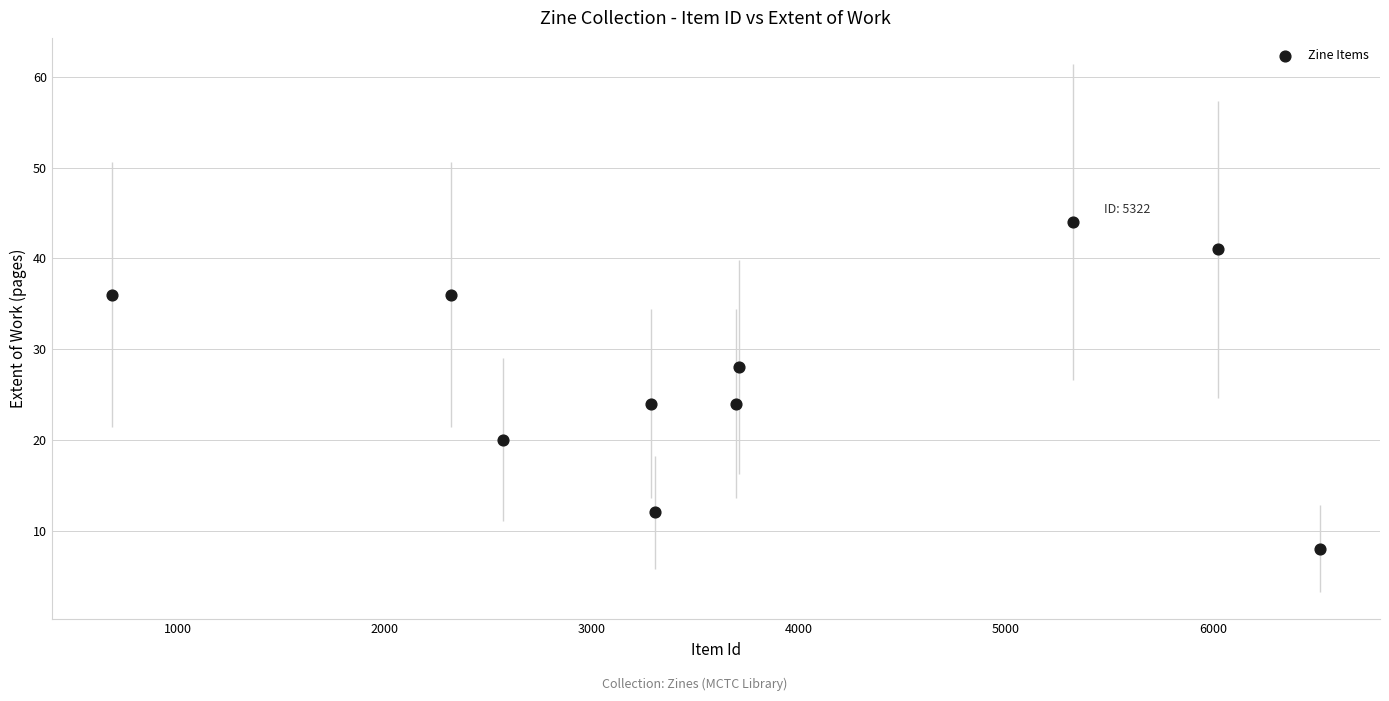

What is the average Y value?

27